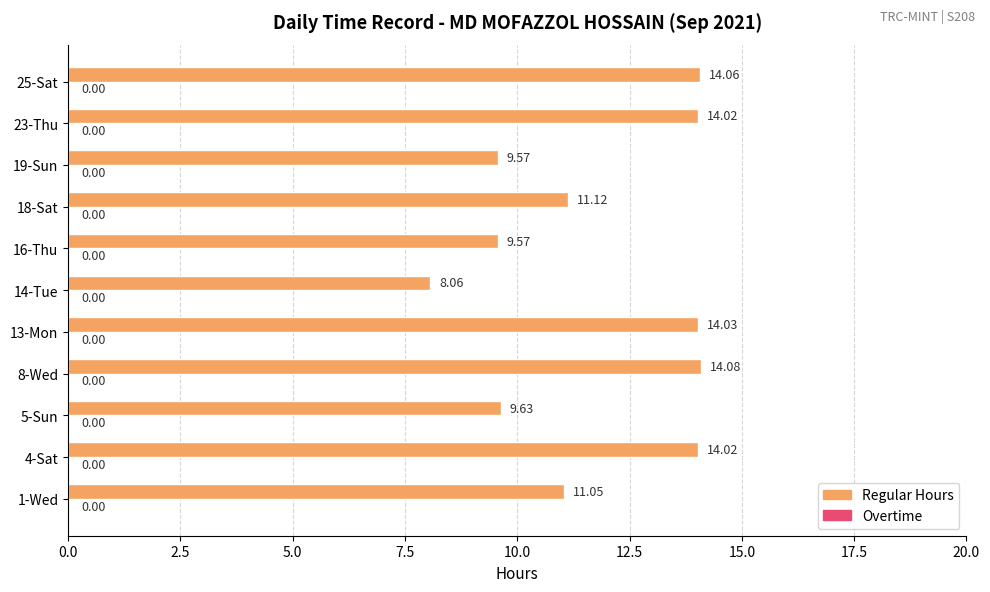

What is the sum of the values at 14-Tue and 19-Sun?

17.6